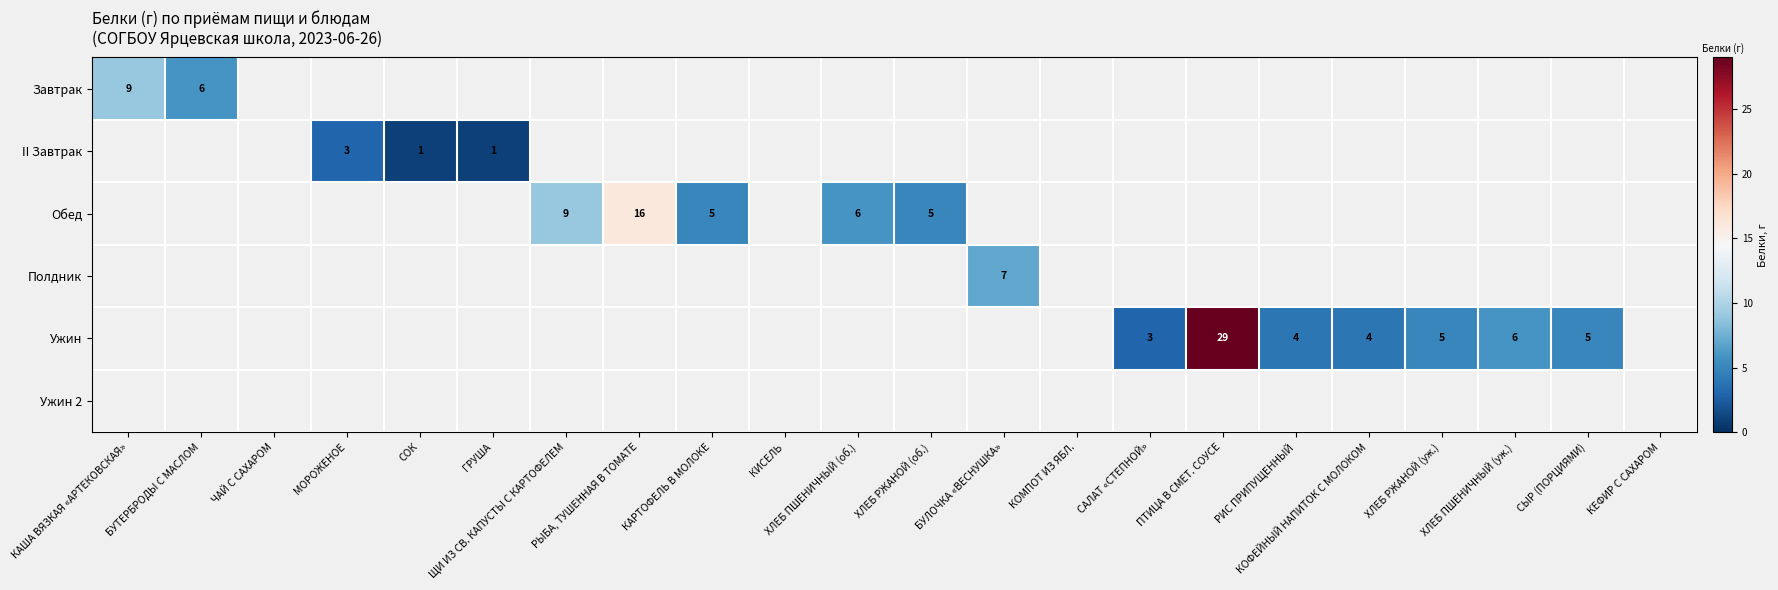

At how many categories does at least one series exceed 18?

1